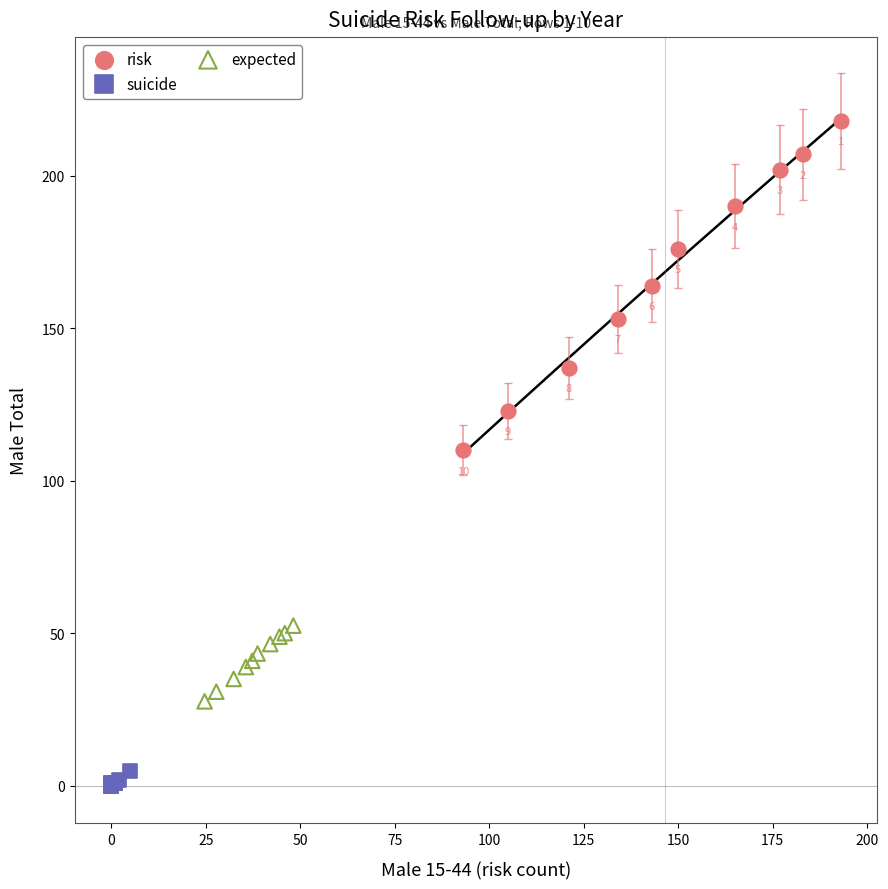

Which series contains the lowest Y value?

suicide